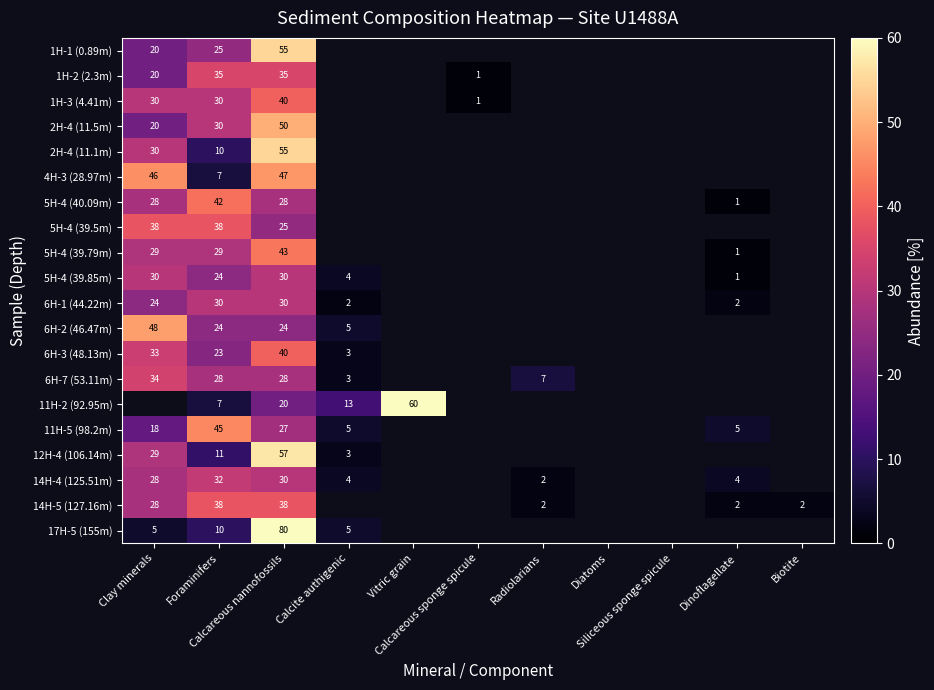

How many values in the 1H-3 (4.41m) series exceed 1?

3